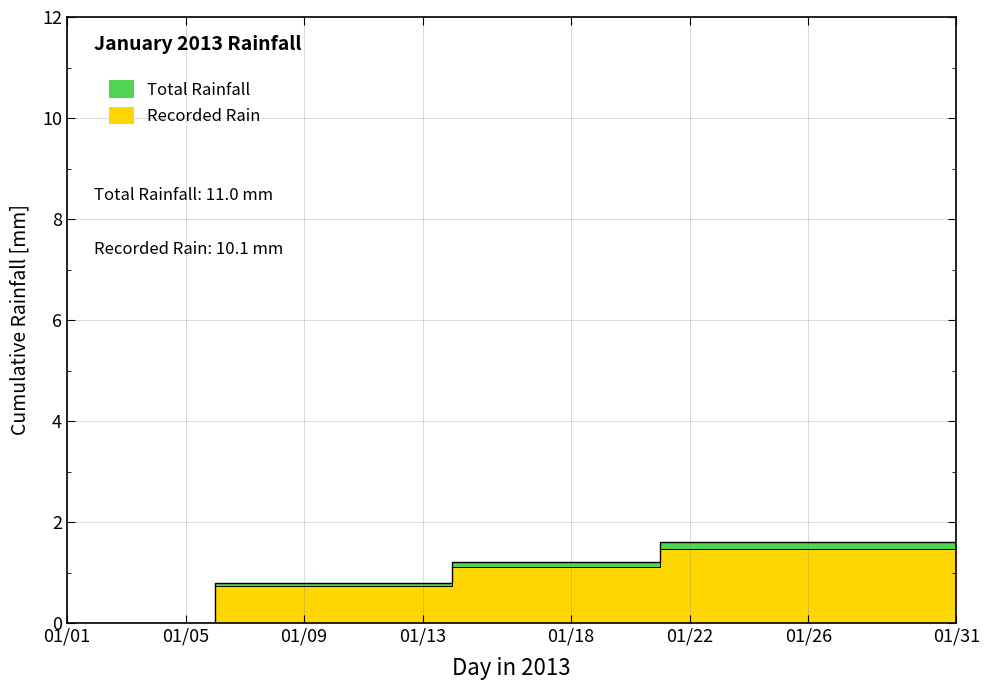

Is it true that the value at 01/01 is 4.3?

False